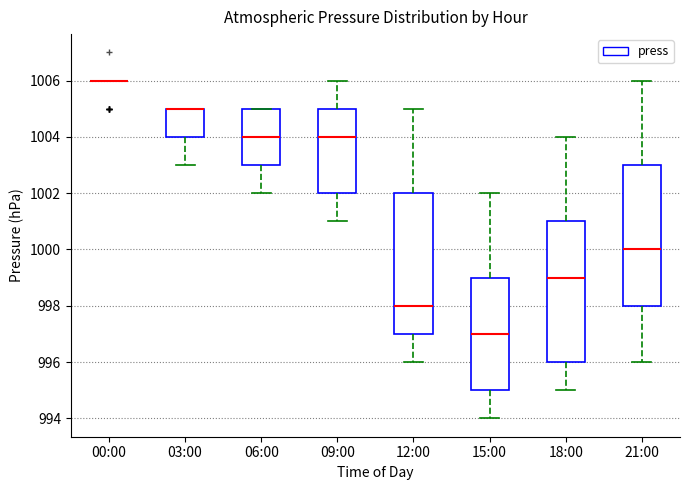

Where does the lower whisker of the box for 21:00 end on the y-axis? The values are not printed on the chart, so give them approximately, as read against the axis.

996